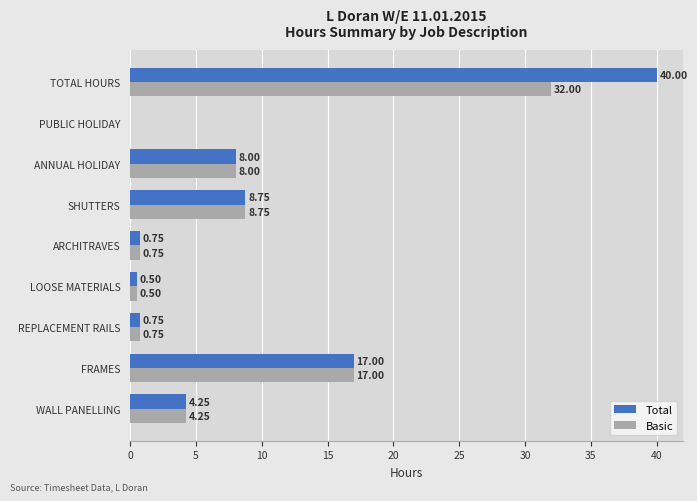

How many positive values does the Basic series have?

8